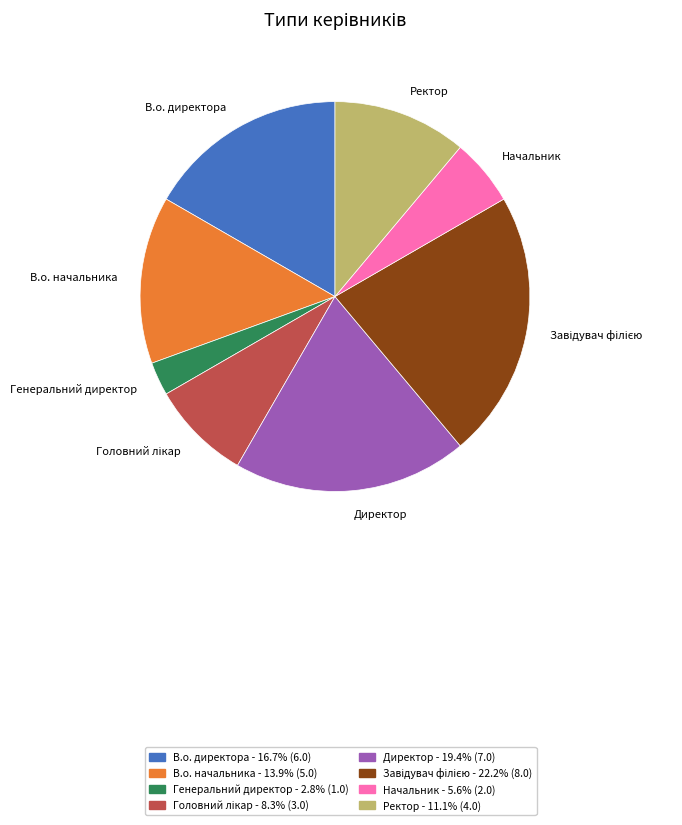

The В.о. начальника slice represents 20% of the pie. True or false?

False